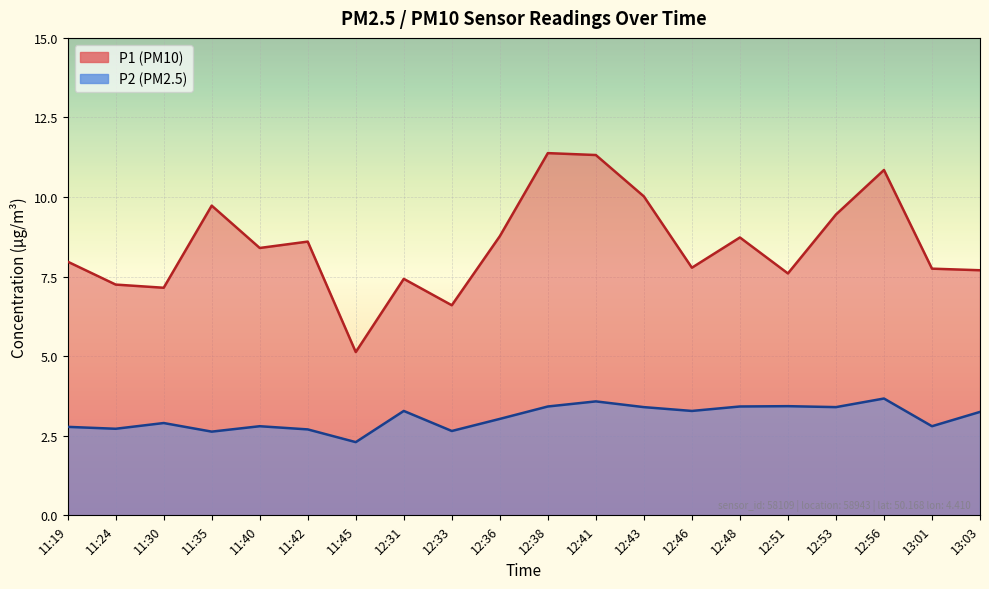

What is the smallest value displayed?

2.3